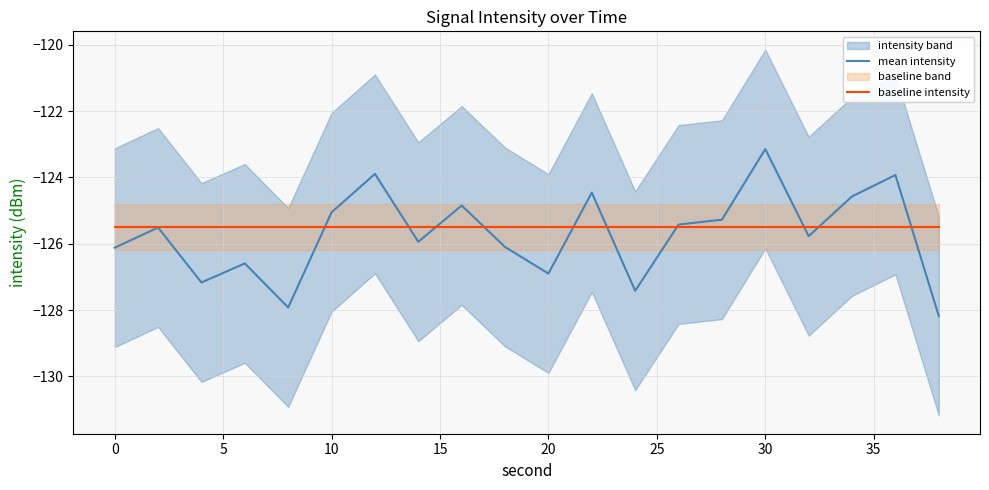

How many times do baseline intensity and mean intensity cross each other?

10